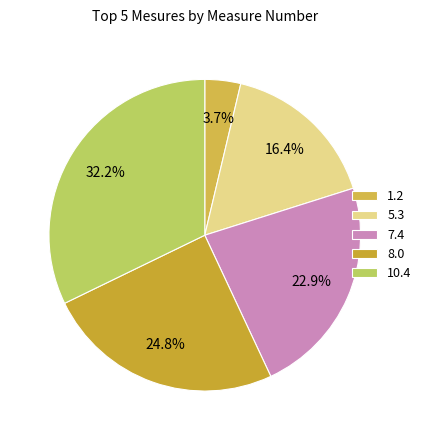

Rank the categories by value from lowest to highest.

1.2, 5.3, 7.4, 8.0, 10.4